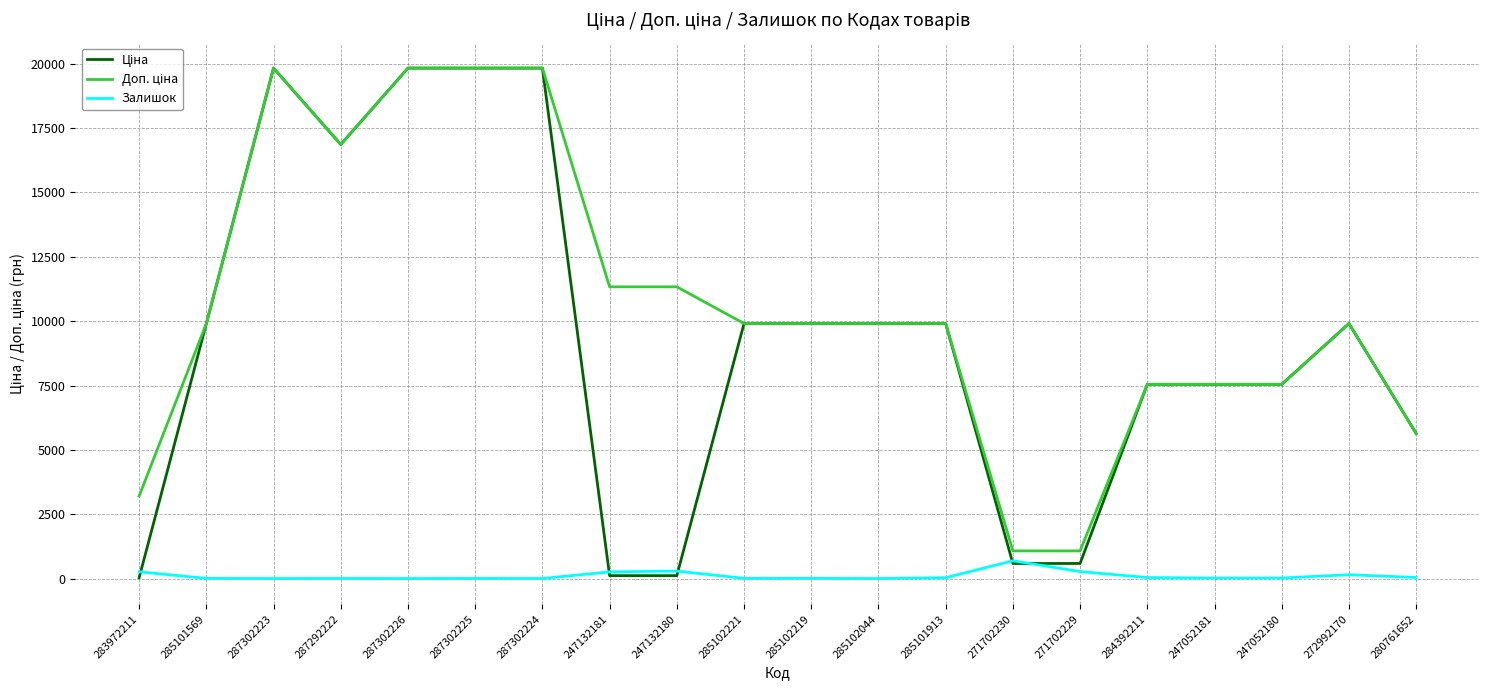

What is the spread (max minus min) of values at 271702230?

488.5